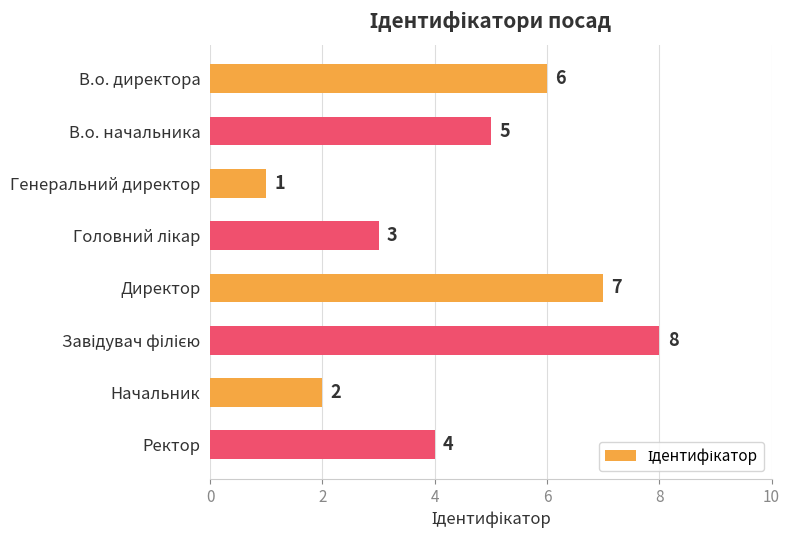

What position from the bottom is Начальник?

2